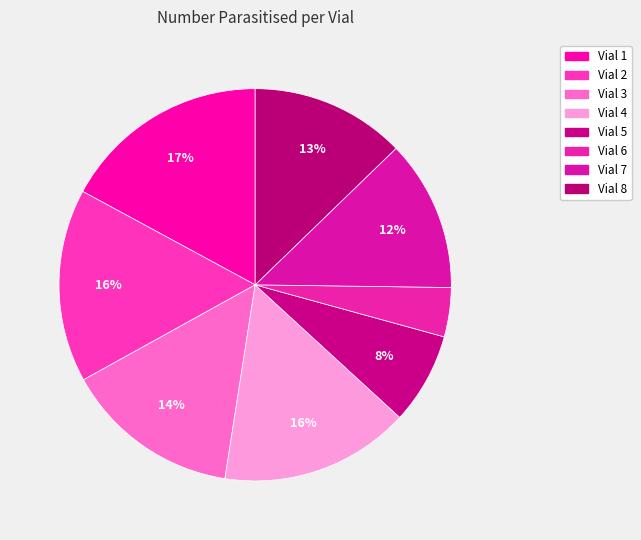

To the nearest percent, what portion does Vial 2 represent?

16%